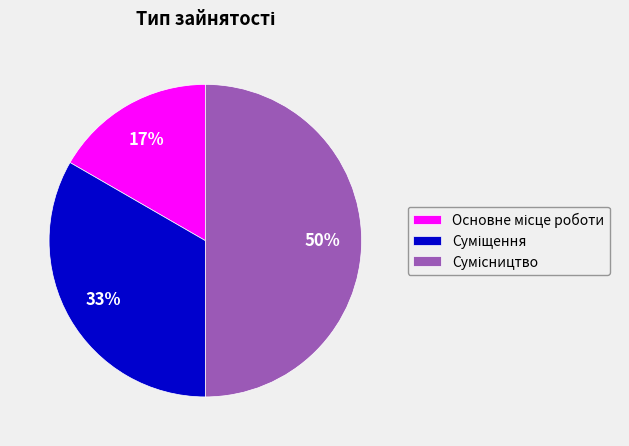

To the nearest percent, what is the average slice percentage?

33%